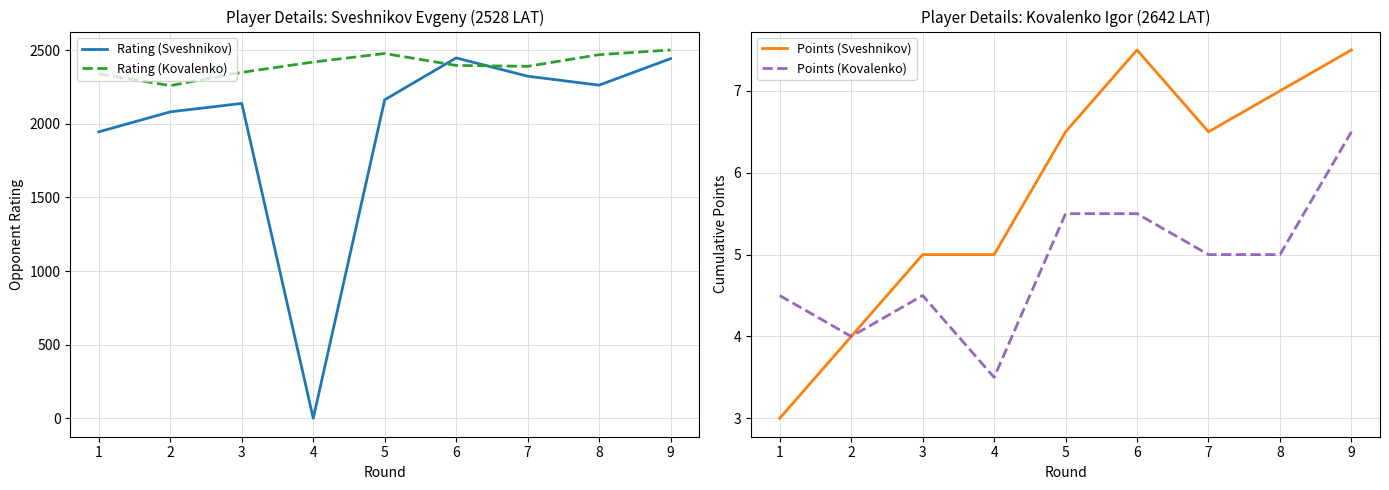

Is it true that Points (Sveshnikov) equals 8.9 at 5?

False